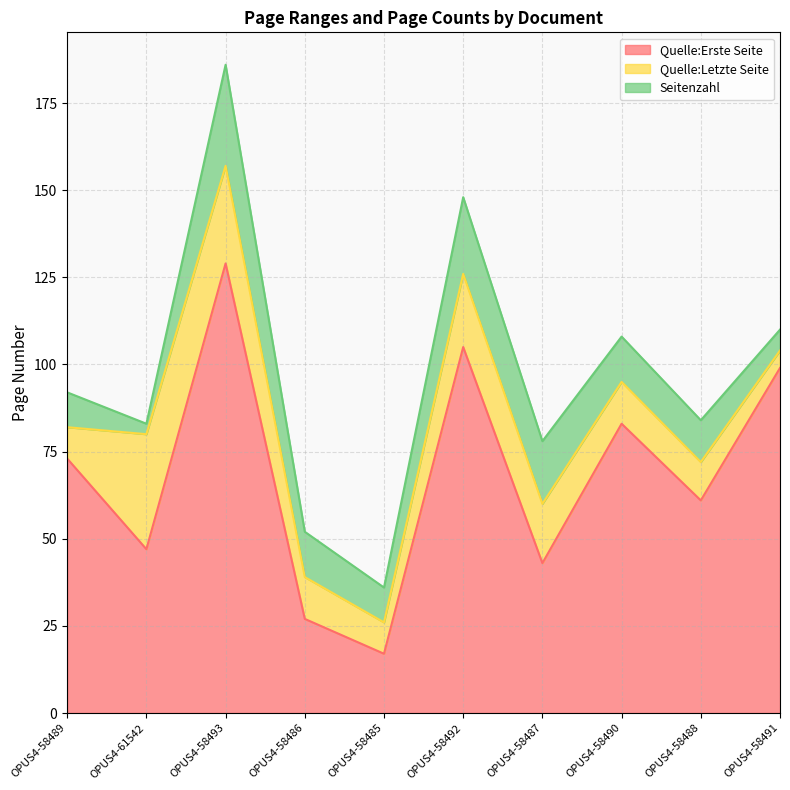

True or false: Quelle:Letzte Seite and Quelle:Erste Seite cross at least once.

False